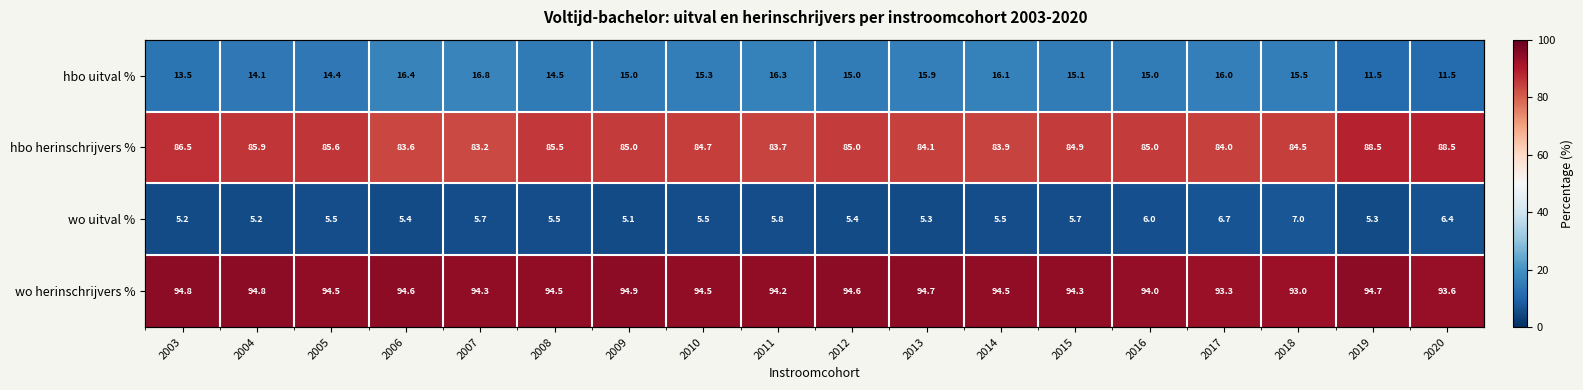

At 2014, list the series in order from largest to smallest.

wo herinschrijvers %, hbo herinschrijvers %, hbo uitval %, wo uitval %